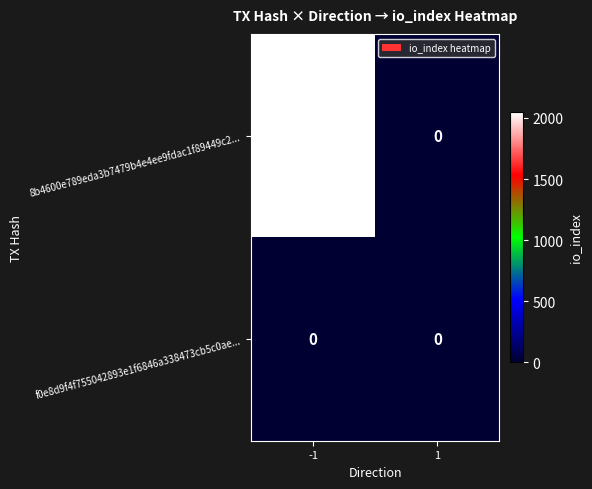

Reading left to right, extract all data points from this chart.

8b4600e789eda3b7479b4e4ee9fdac1f89449c2...: 2046	0
f0e8d9f4f755042893e1f6846a338473cb5c0ae...: 0	0